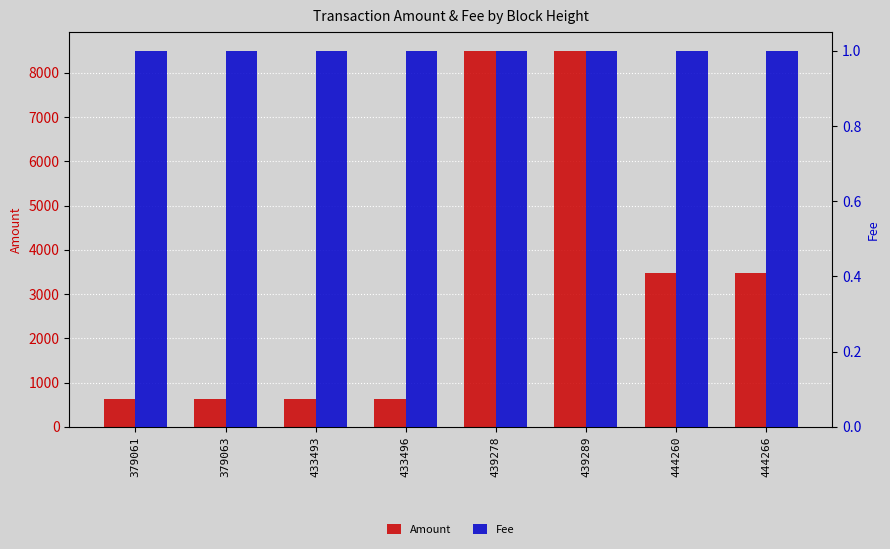

What is the approximate value of Amount at 379061, to the nearest 10?

620